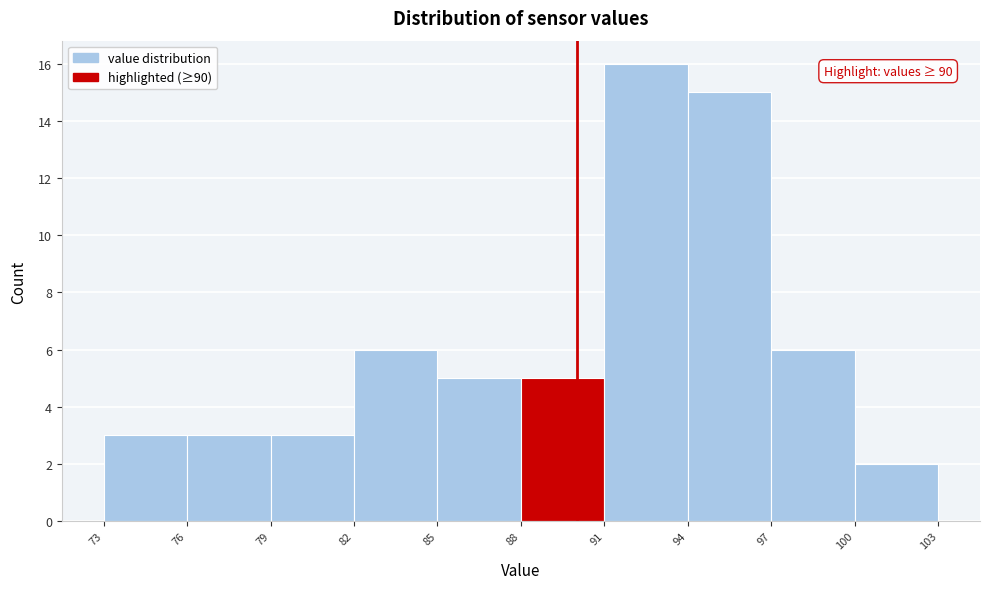

Which range on the x-axis has the tallest bar?

91 to 94